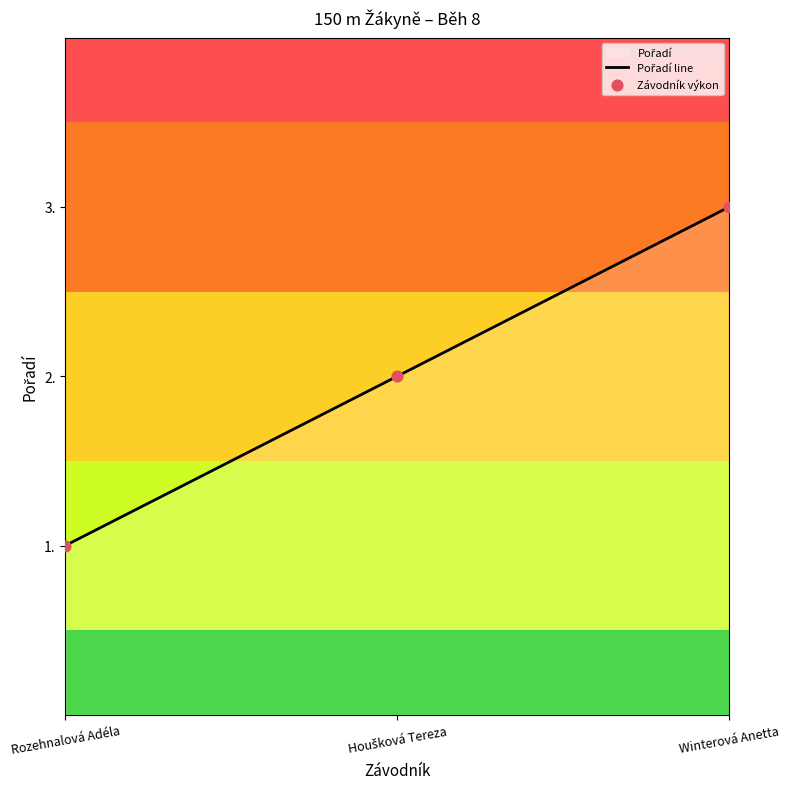

What is the change in value from Houšková Tereza to Winterová Anetta?

+1